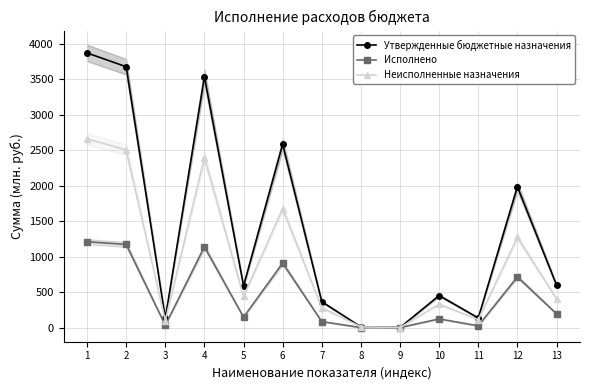

How many data points does each series have?

13